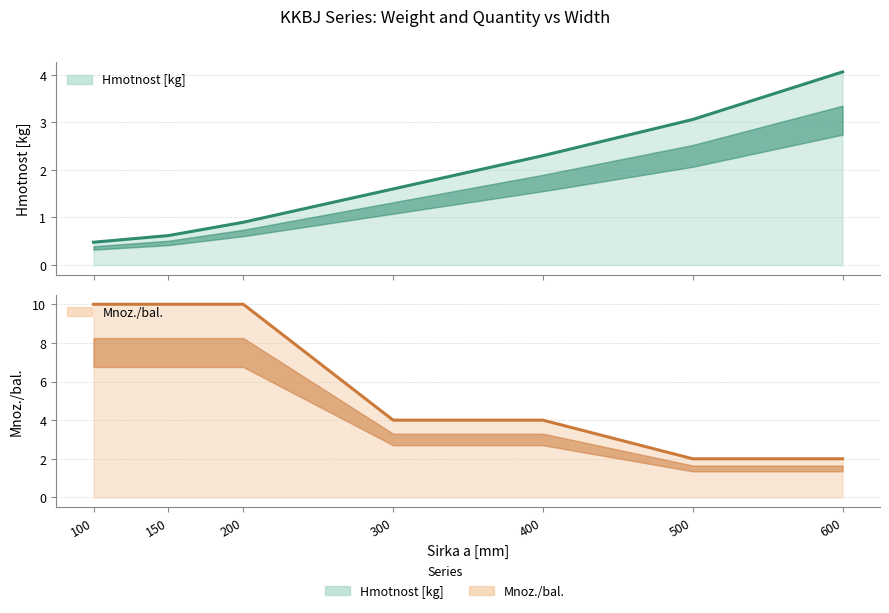

True or false: Hmotnost [kg] and Mnoz./bal. cross at least once.

True